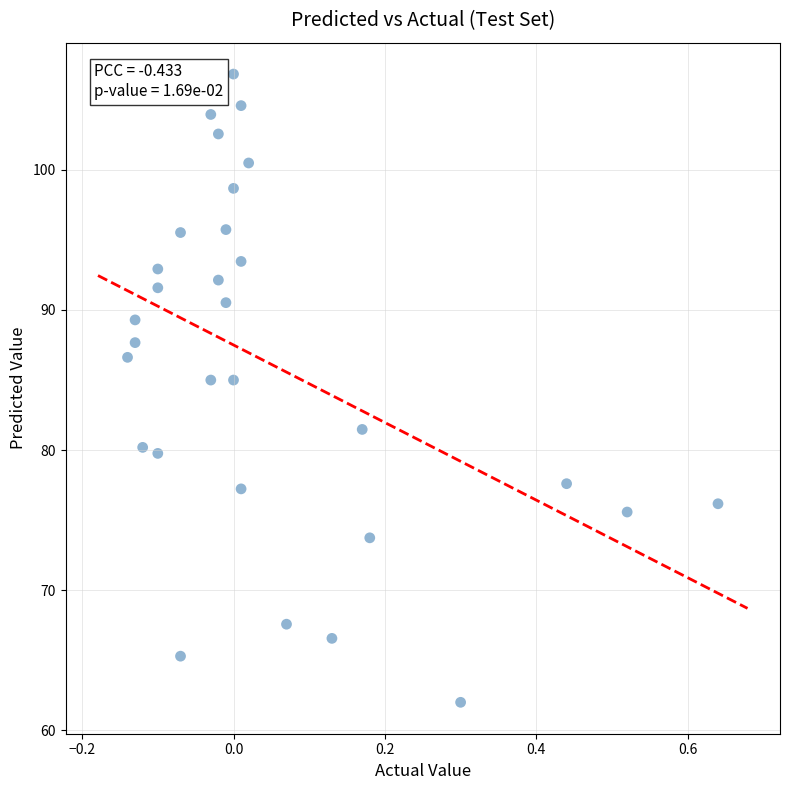

What is the range of Y values (max minus min)?

44.8